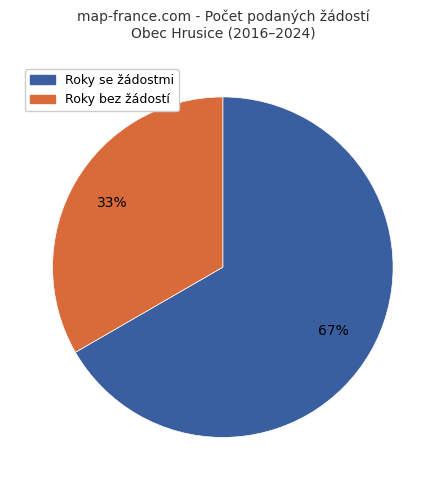

True or false: Roky se žádostmi accounts for 61% of the total.

False